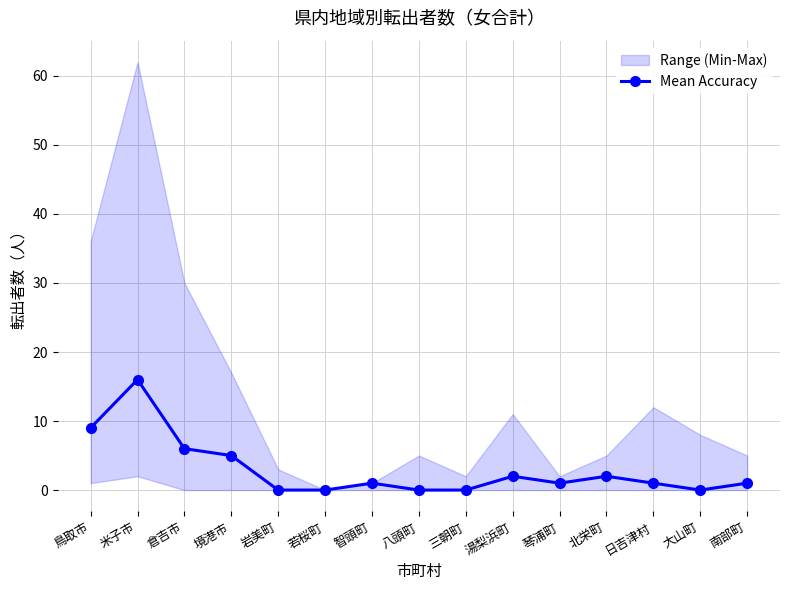

What is the label of the 12th point from the left?

北栄町